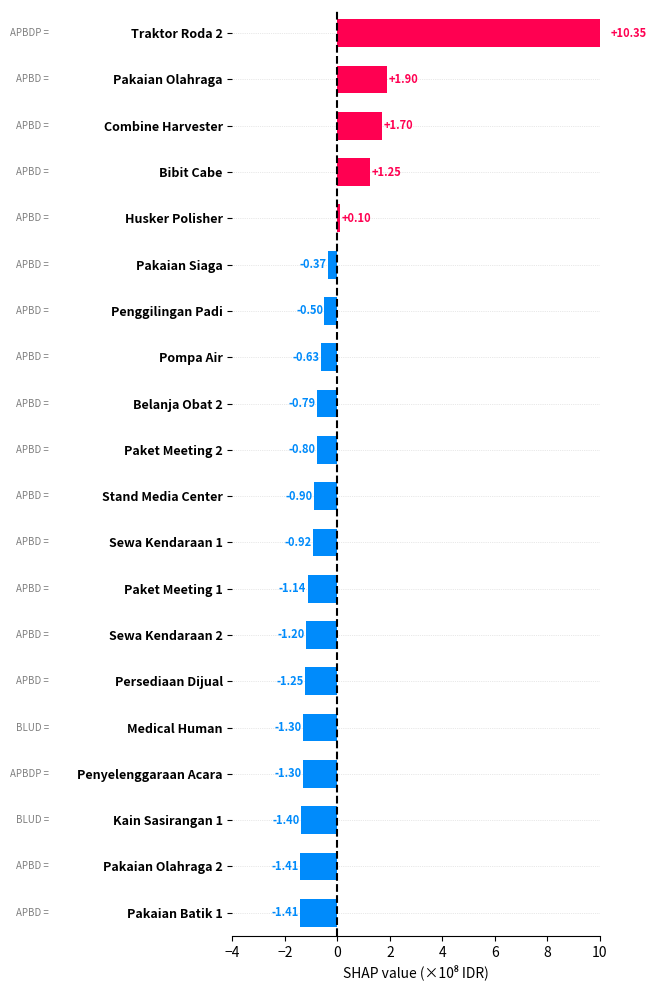

How many data points are above 0?

5